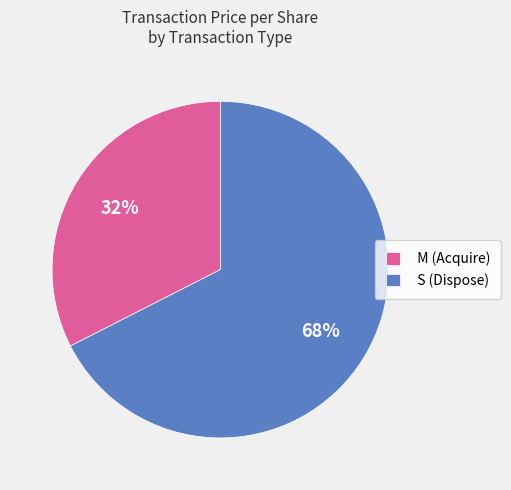

Is it true that M (Acquire) is 32% of the pie?

True